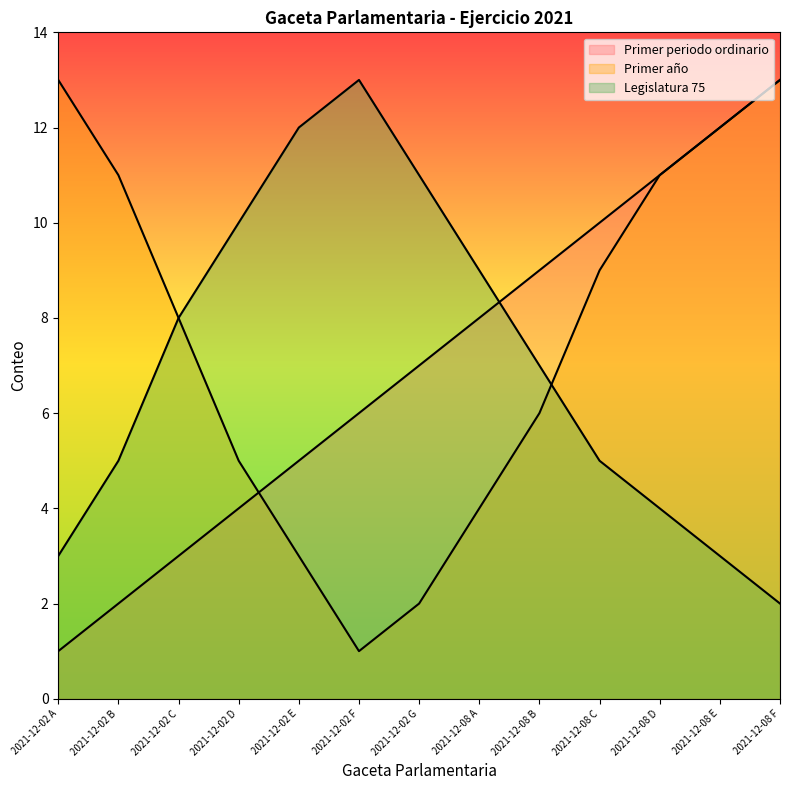

What is the difference between the maximum and minimum values in the Primer periodo ordinario series?

12